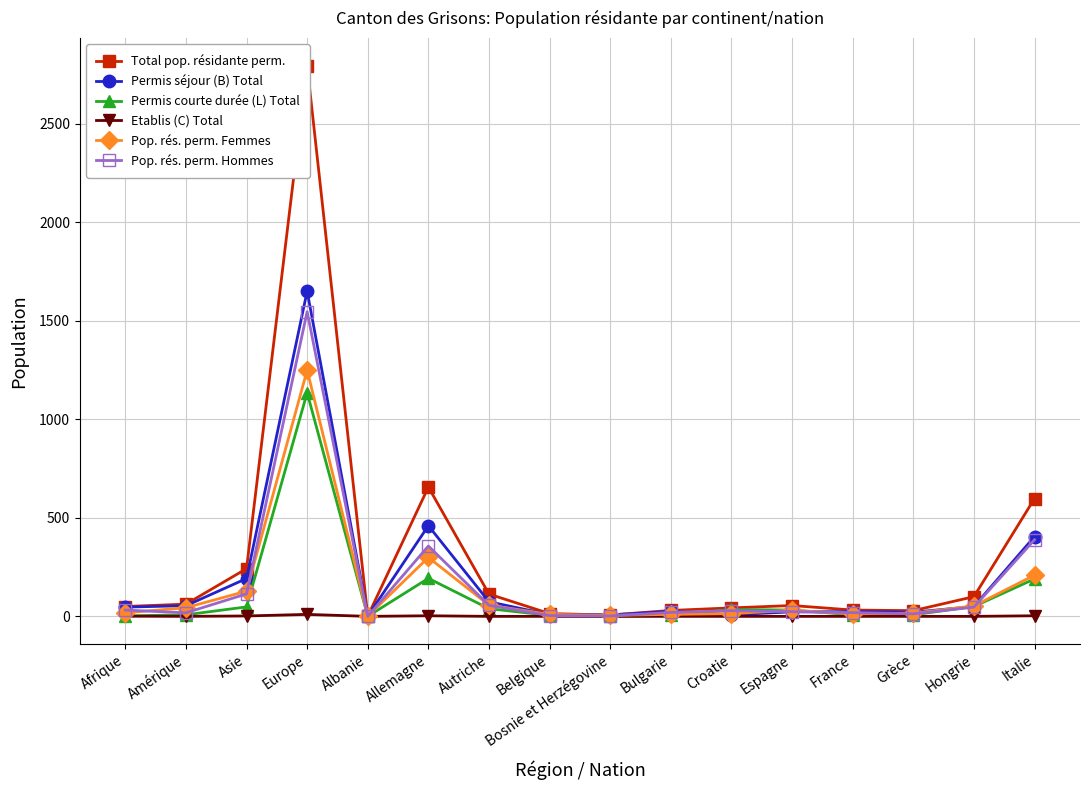

What is the difference between the Permis séjour (B) Total values at Europe and Italie?

1245